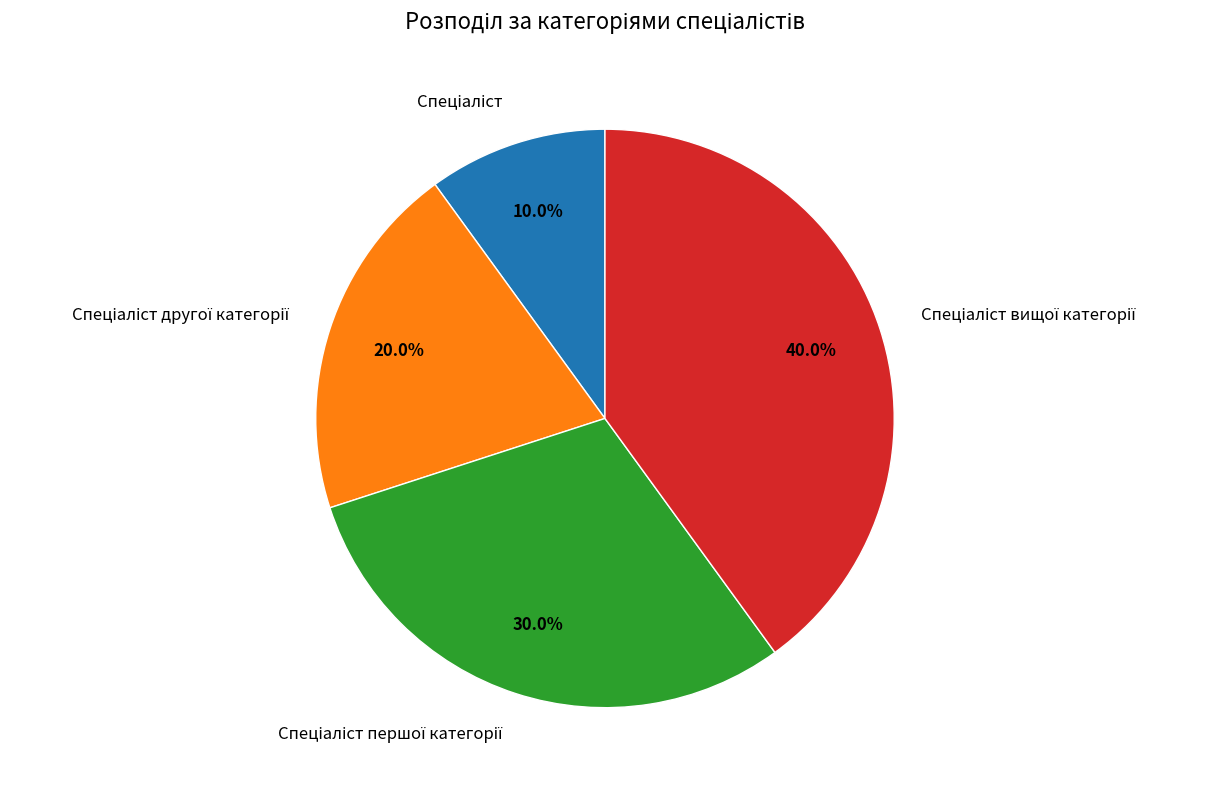

Is there any slice that represents more than half of the pie?

No